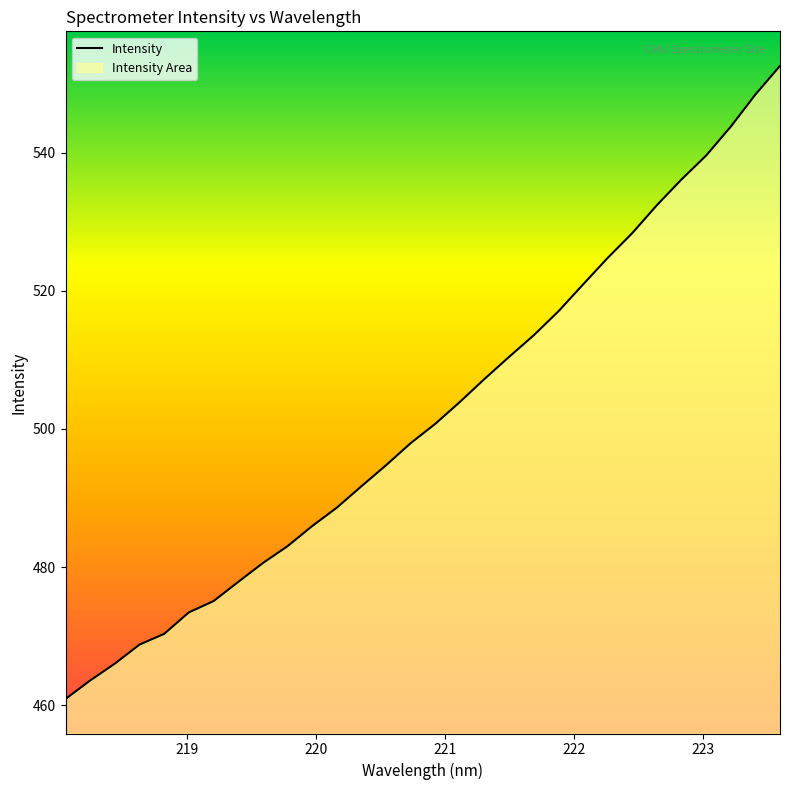

What is the difference between the maximum and minimum values?

91.7